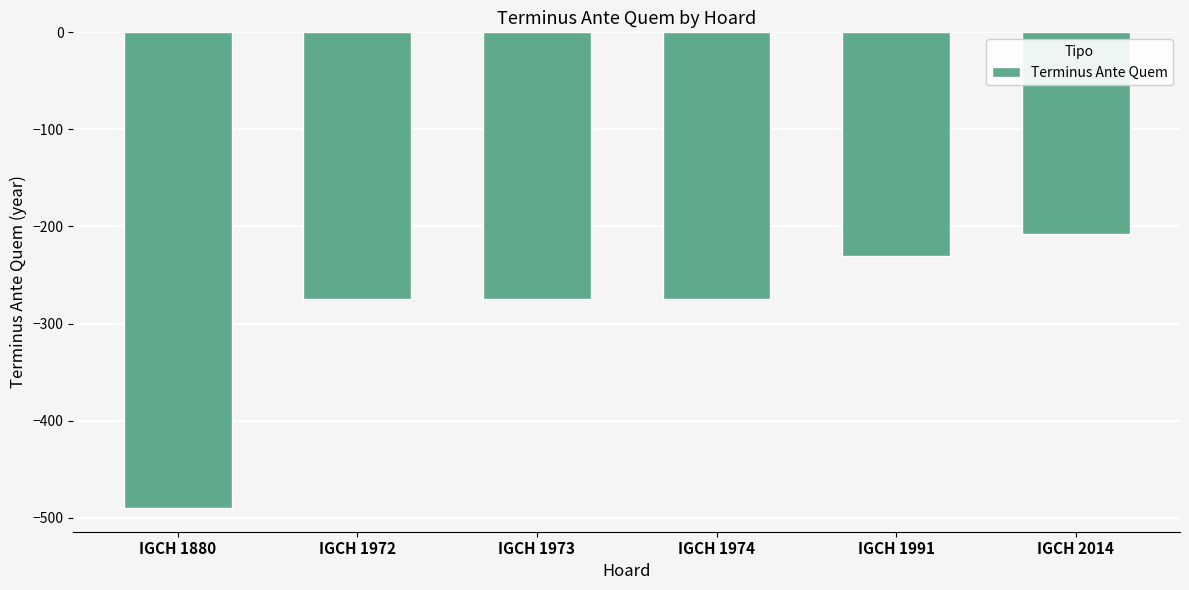

What is the value of the 1st bar from the left?

-490